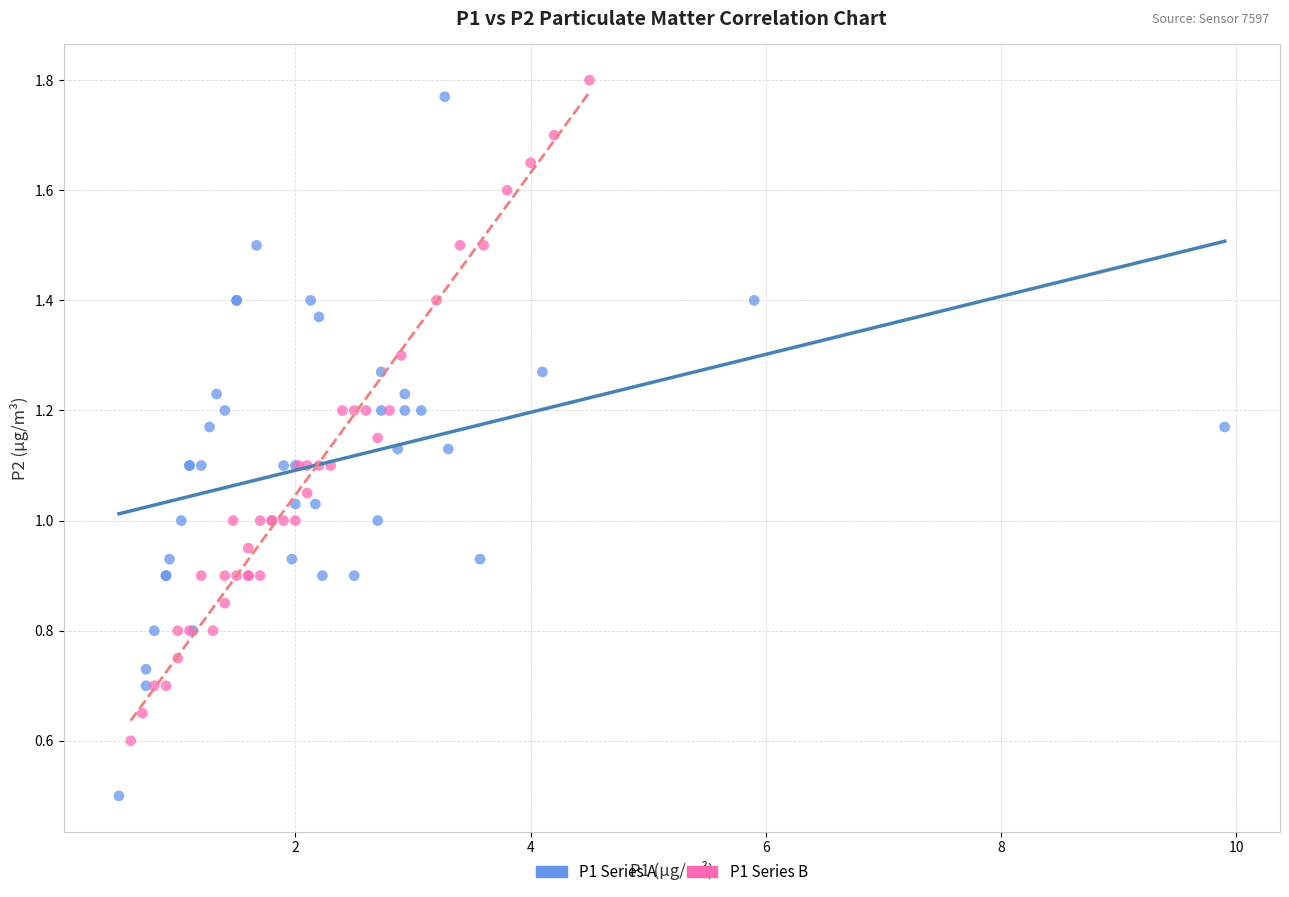

Which series contains the highest Y value?

P1 Series B